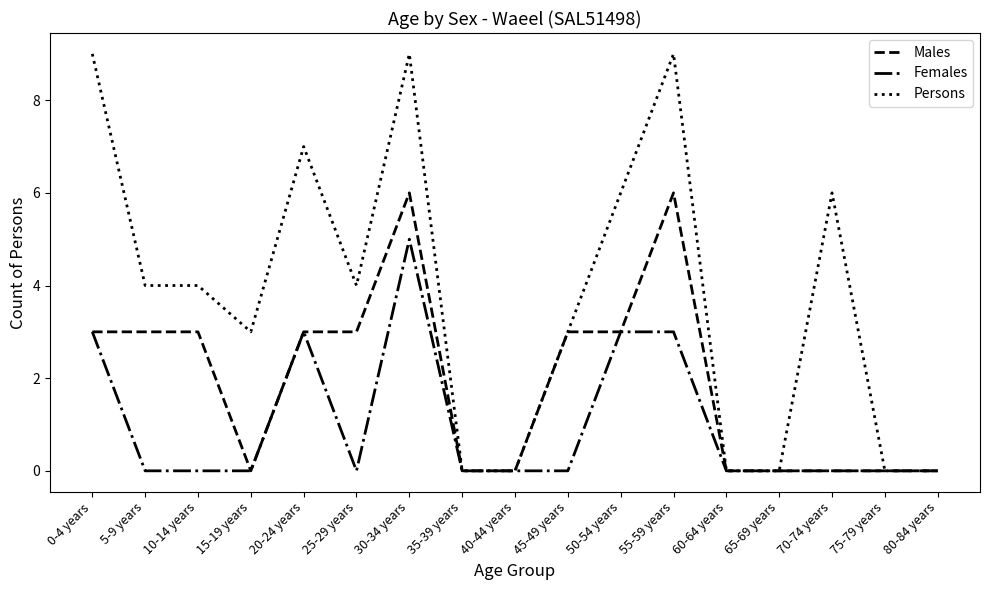

What value does the Males series have at 45-49 years?

3